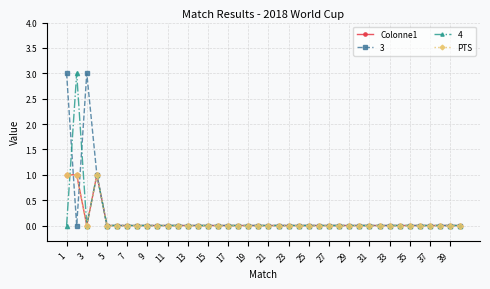

How many lines are shown in the chart?

4